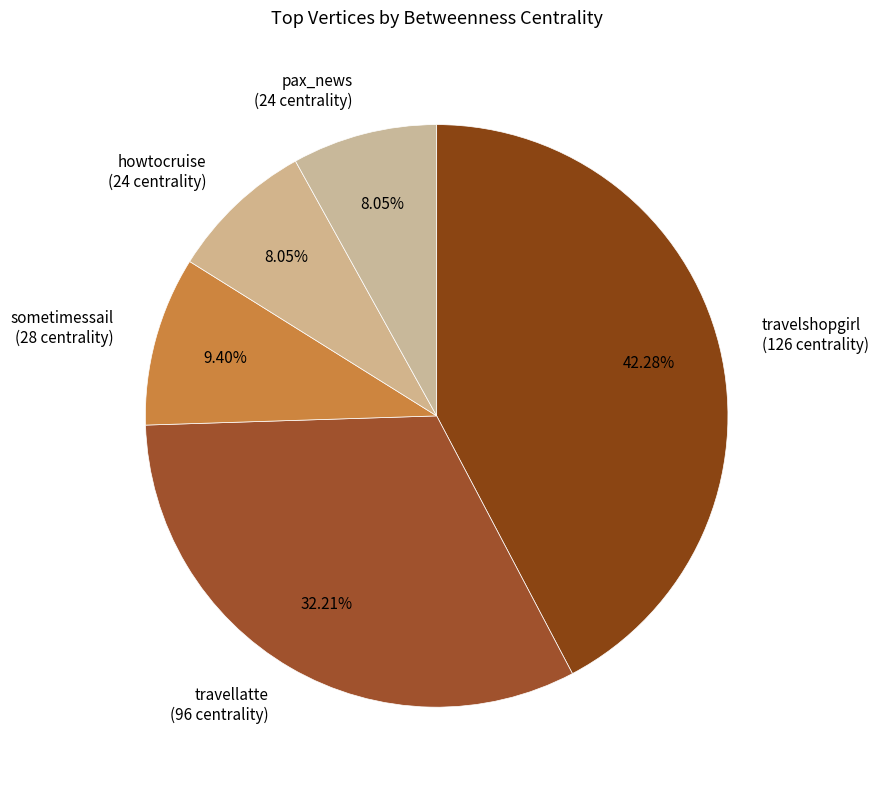

How many slices are in this pie chart?

5